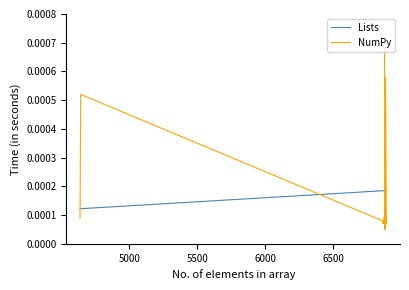

What is the label of the 5th point from the left?

6500